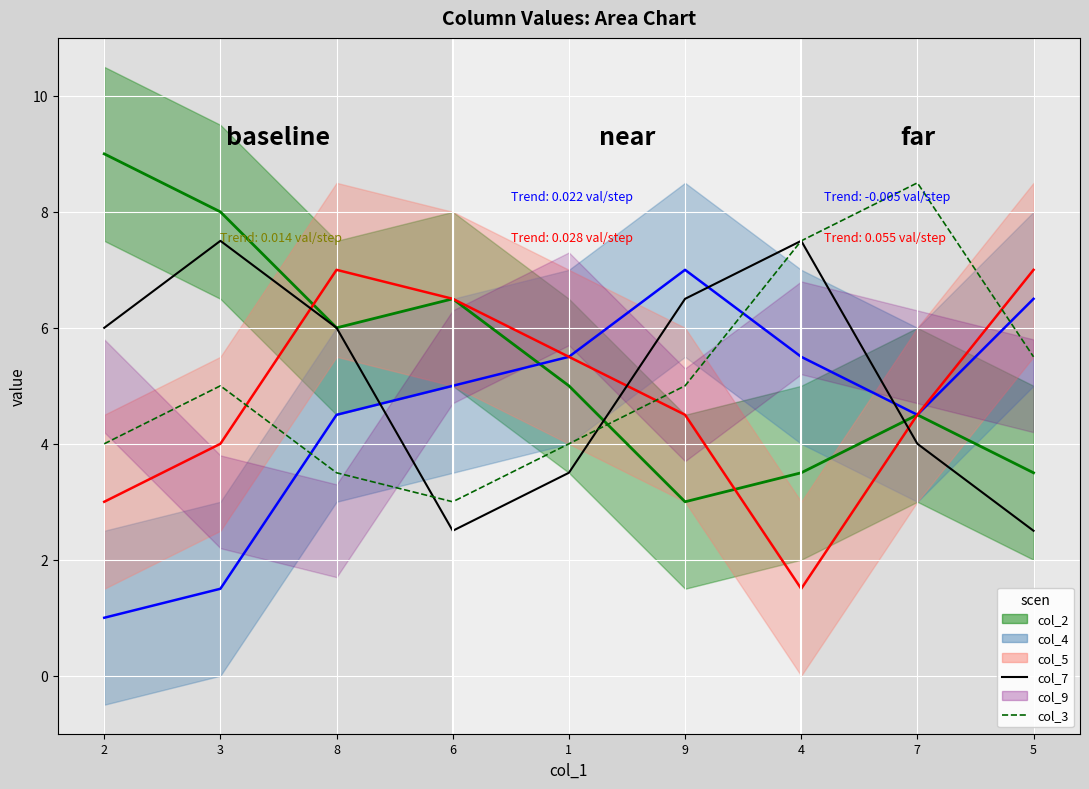

True or false: col_7 has a value of 4.0 at 7.

True